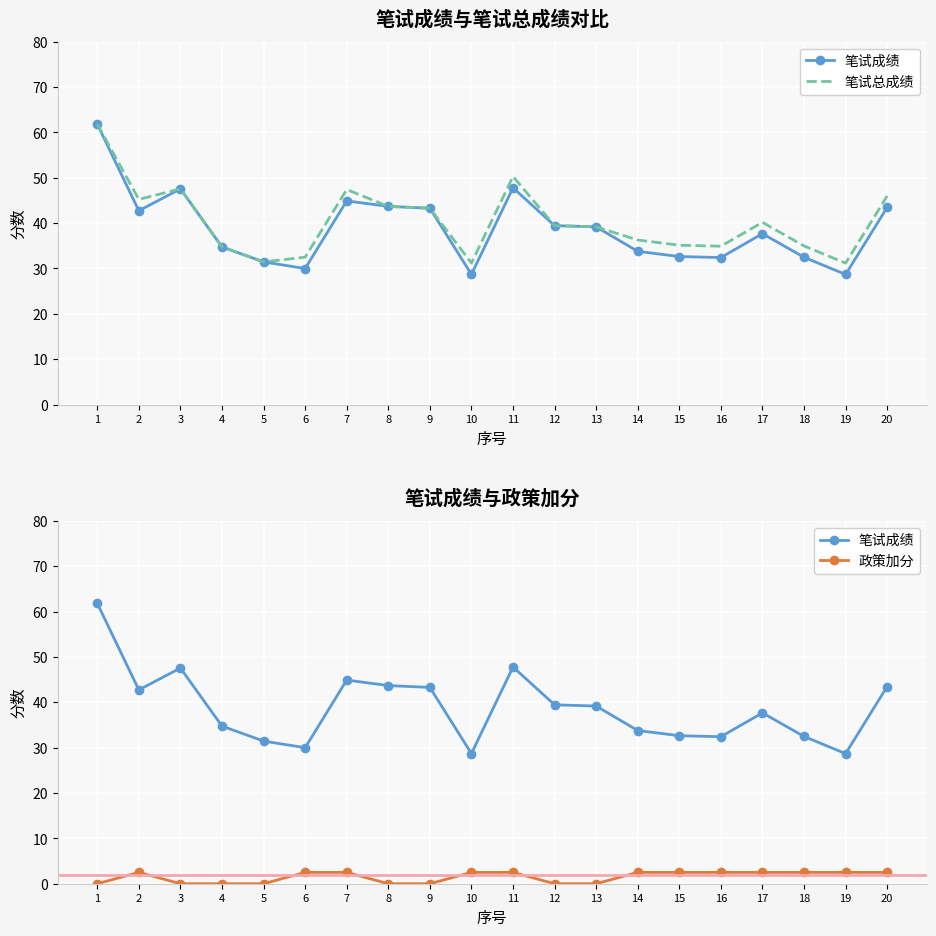

At which category does the chart reach its minimum across all series?

1